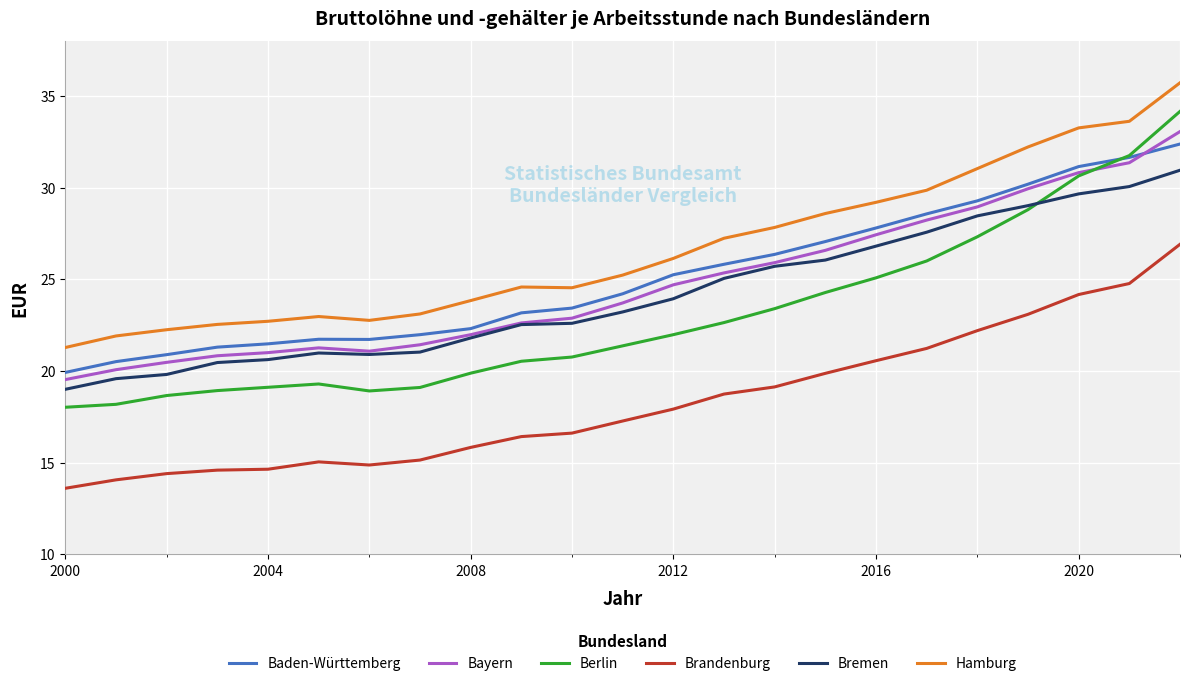

True or false: Bremen and Brandenburg cross at least once.

False